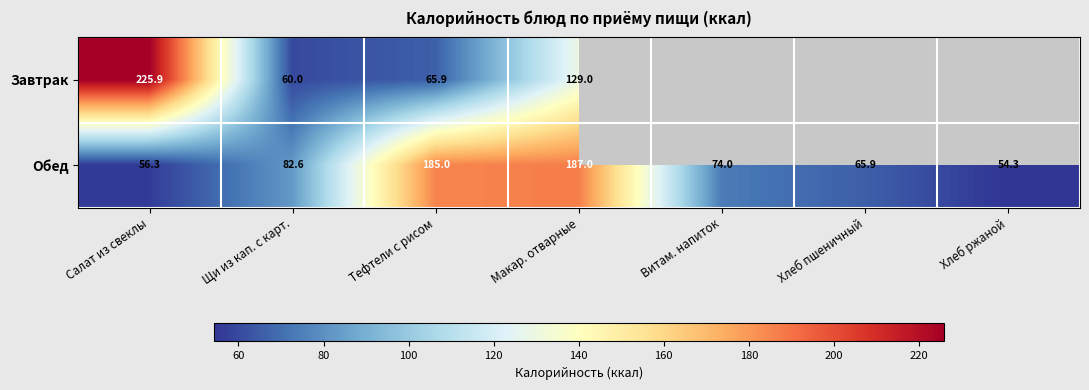

Which series changed the most between Тефтели с рисом and Макар. отварные?

Завтрак